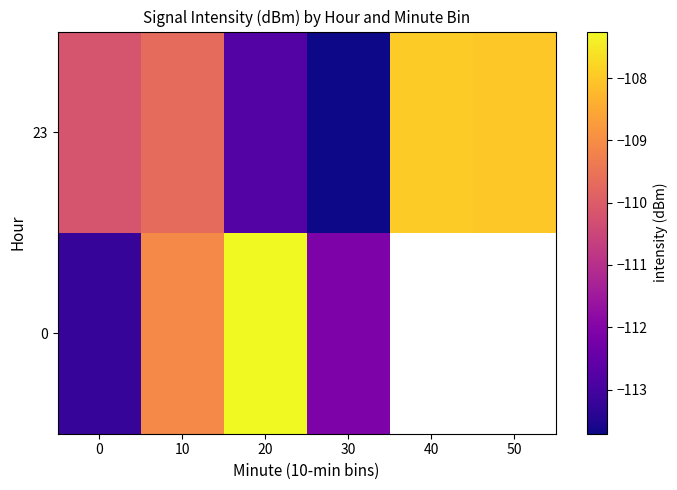

At how many categories does at least one series exceed -109?

3